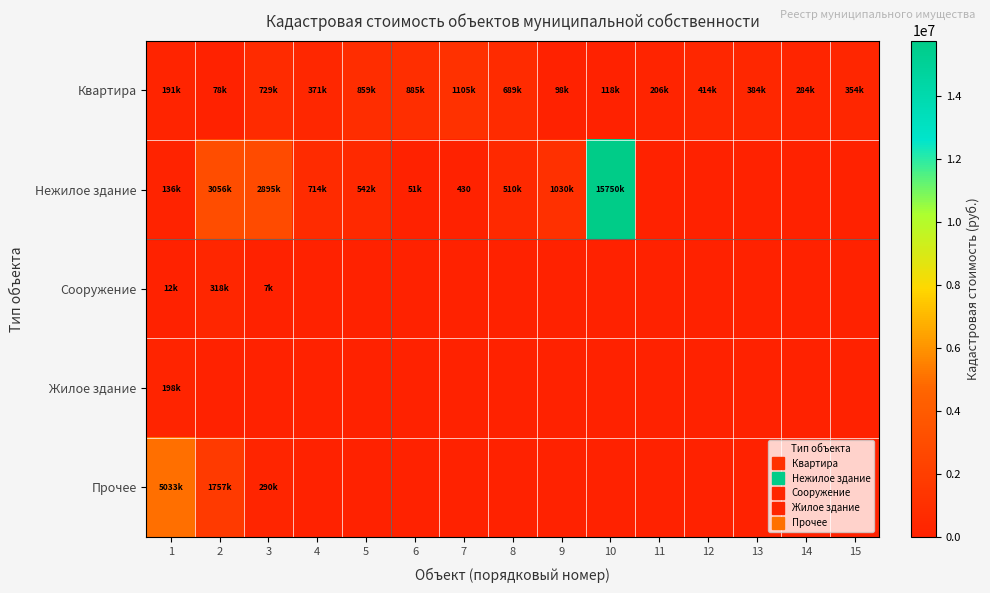

How many positive values does the Нежилое здание series have?

10